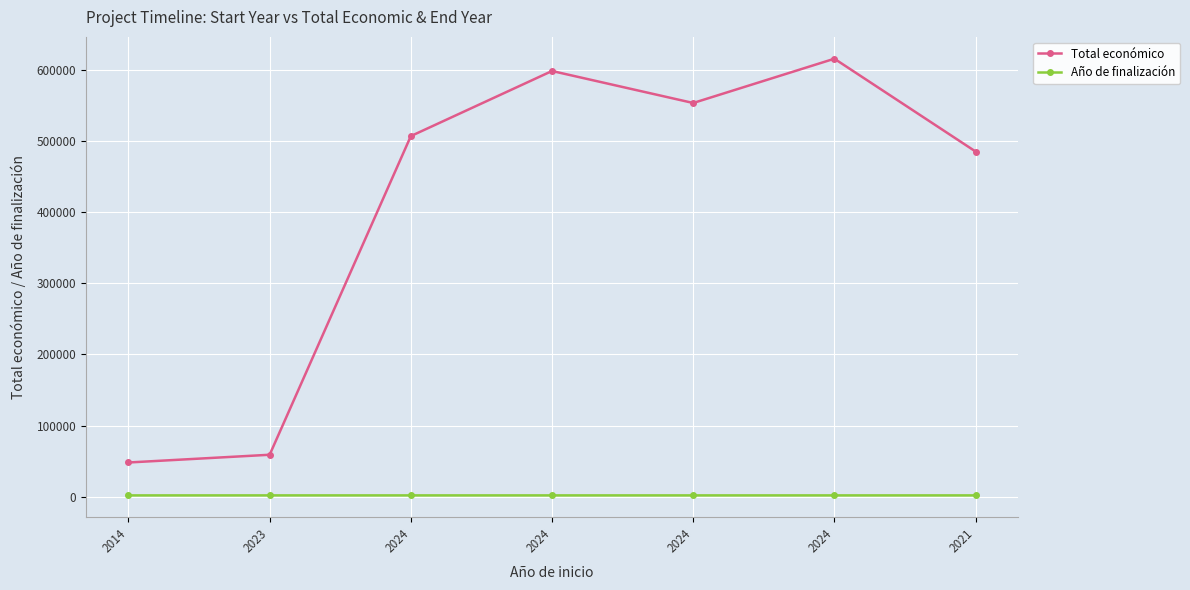

Reading left to right, extract all data points from this chart.

Total económico: 48240	59106	506703	598139	553196	615375	485043
Año de finalización: 2016	2037	2027	2026	2027	2027	2023